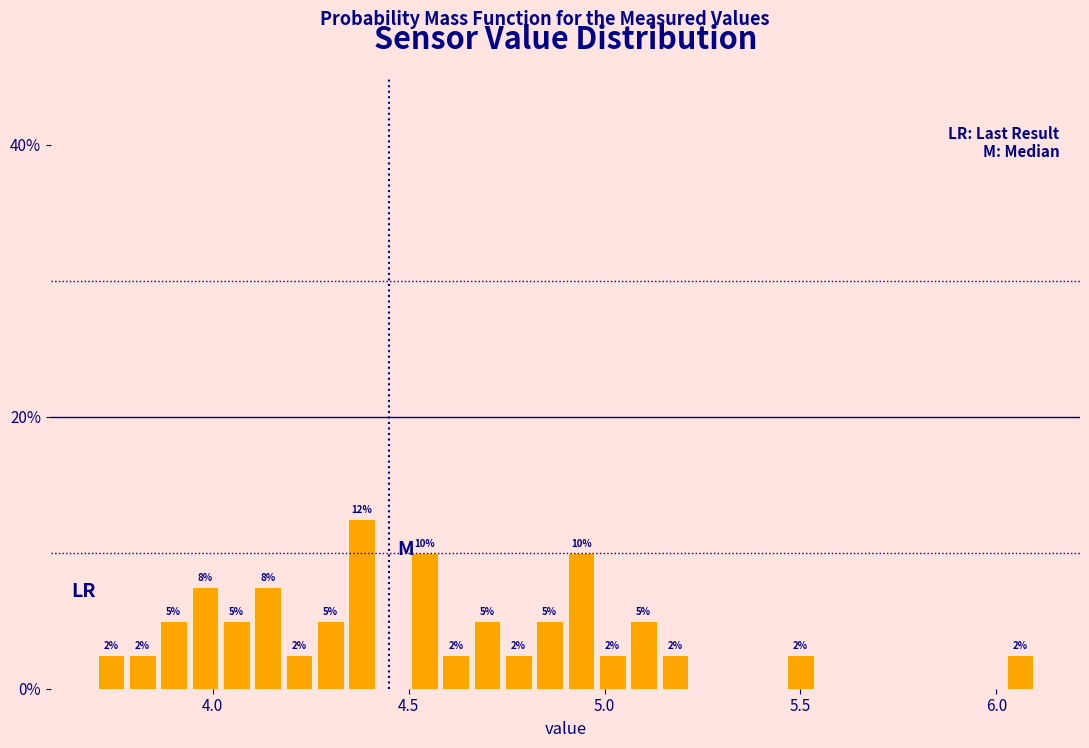

Around what value on the x-axis is the tallest bar? Give the approximate position of its centre, as read against the axis.

4.40